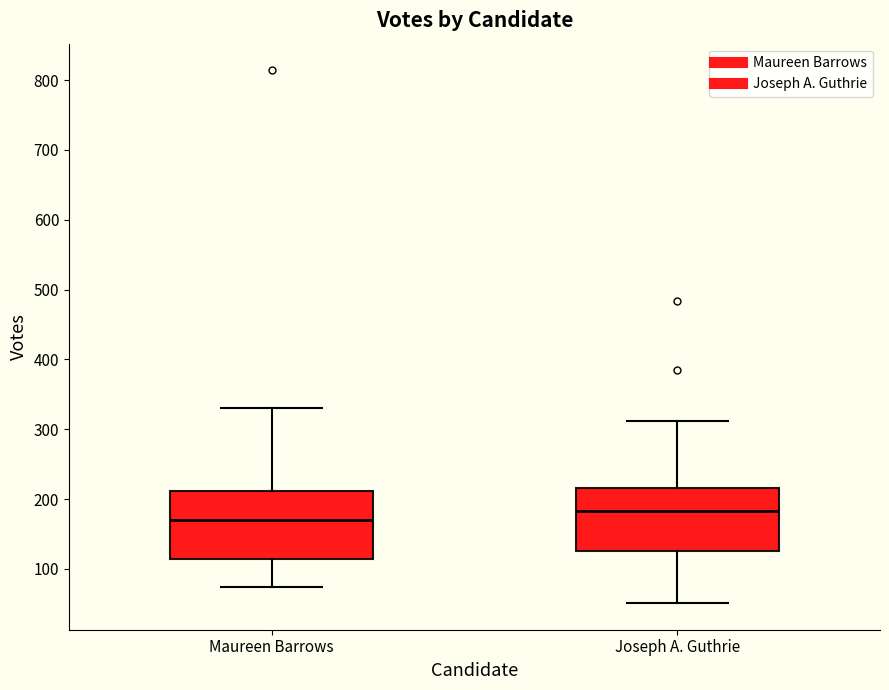

Which box has the lowest median line?

Maureen Barrows